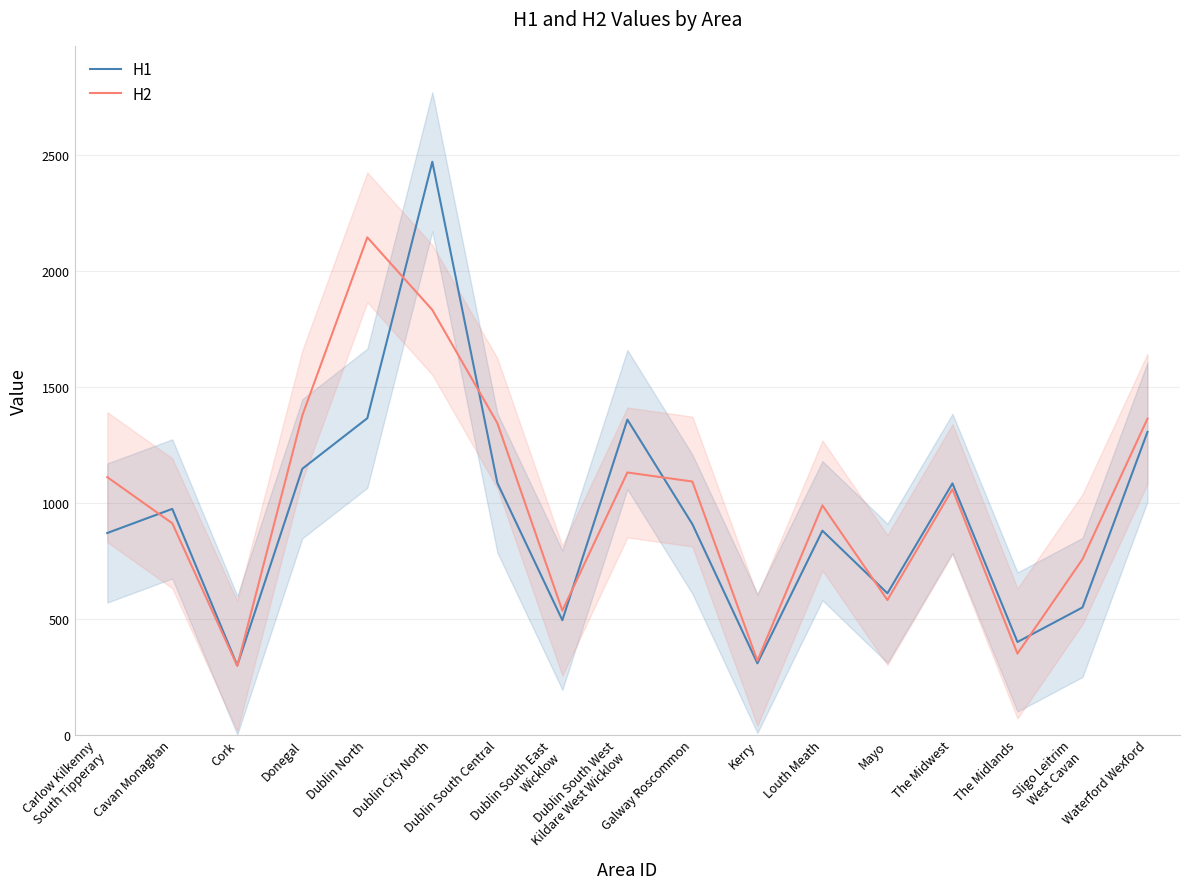

How many data points in H2 are less than 1058?

8